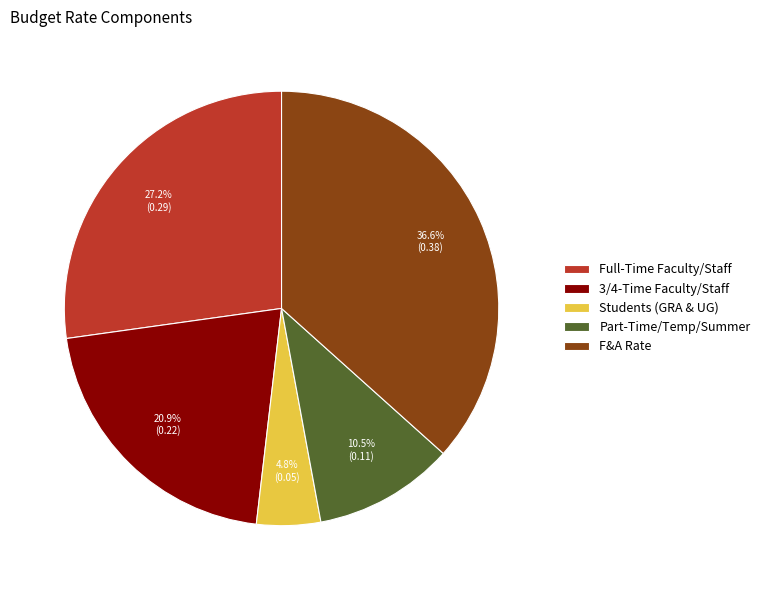

Is there any slice that represents more than half of the pie?

No